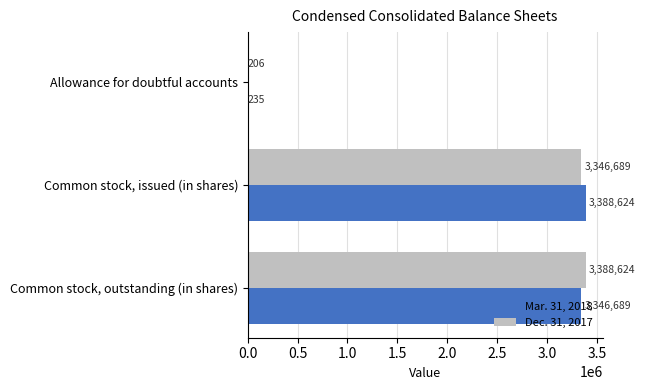

What is the total value across all series at Common stock, issued (in shares)?

6735313